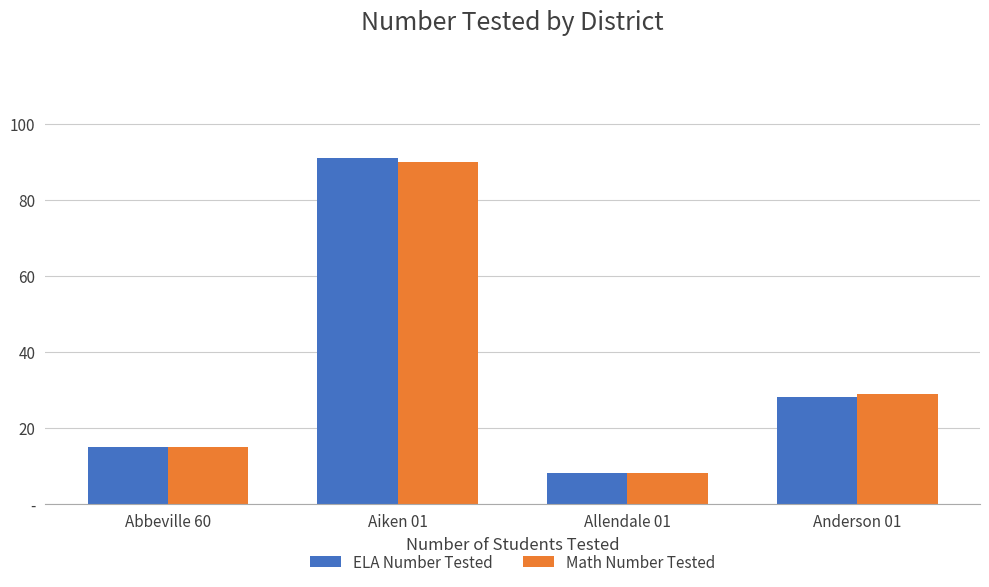

At which label does ELA Number Tested first exceed 28?

Aiken 01